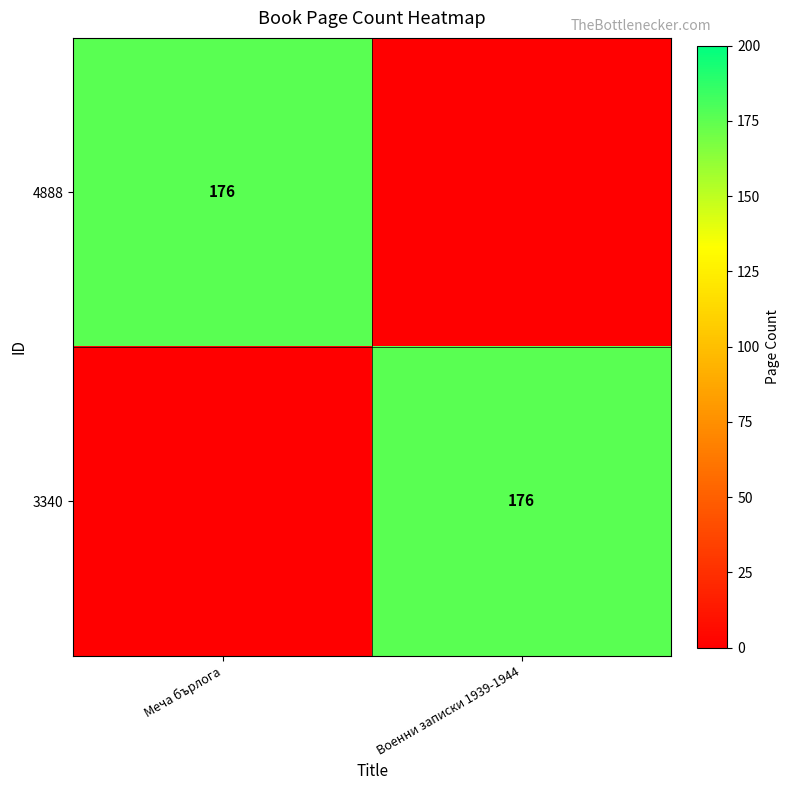

What is the total value across all series at Военни записки 1939-1944?

176